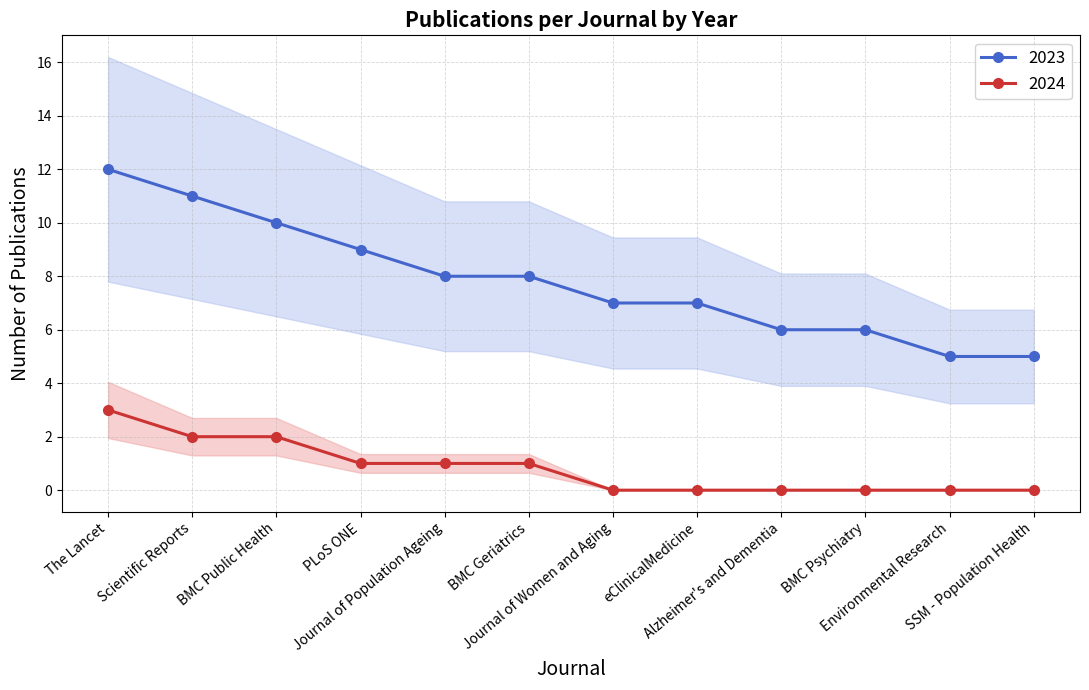

Reading left to right, what are all the values shown in this chart?

2023: 12	11	10	9	8	8	7	7	6	6	5	5
2024: 3	2	2	1	1	1	0	0	0	0	0	0